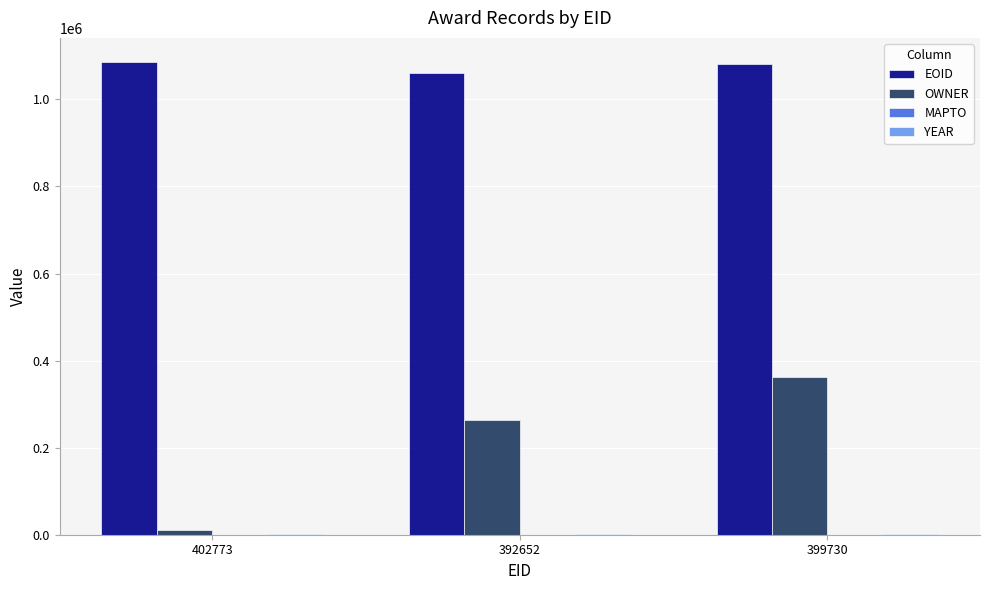

What is the sum of the OWNER values at 399730 and 392652?

624940